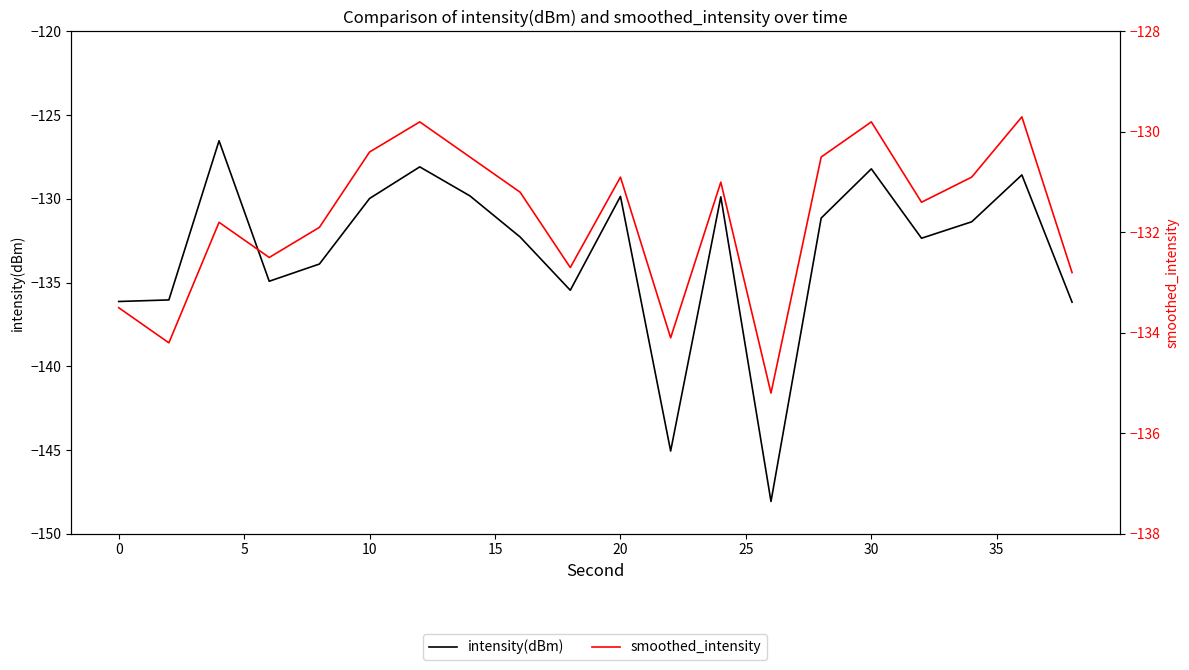

What are all the series names shown in the legend?

intensity(dBm), smoothed_intensity